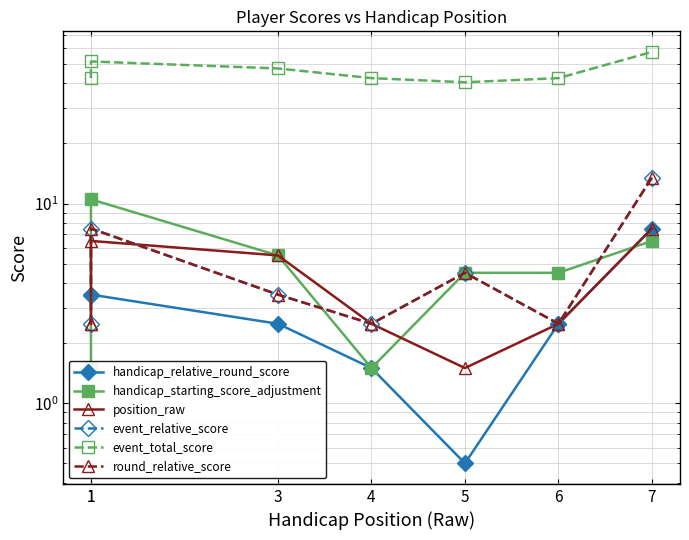

Is it true that handicap_relative_round_score equals 0.5 at 5?

True